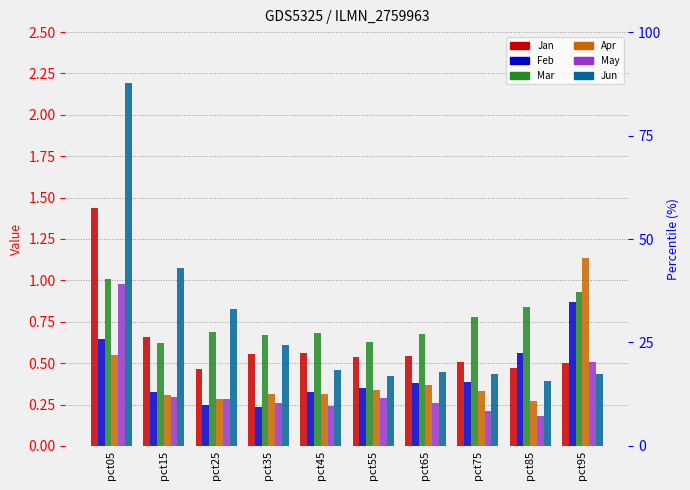

Which series changed the most between pct35 and pct75?

Jun